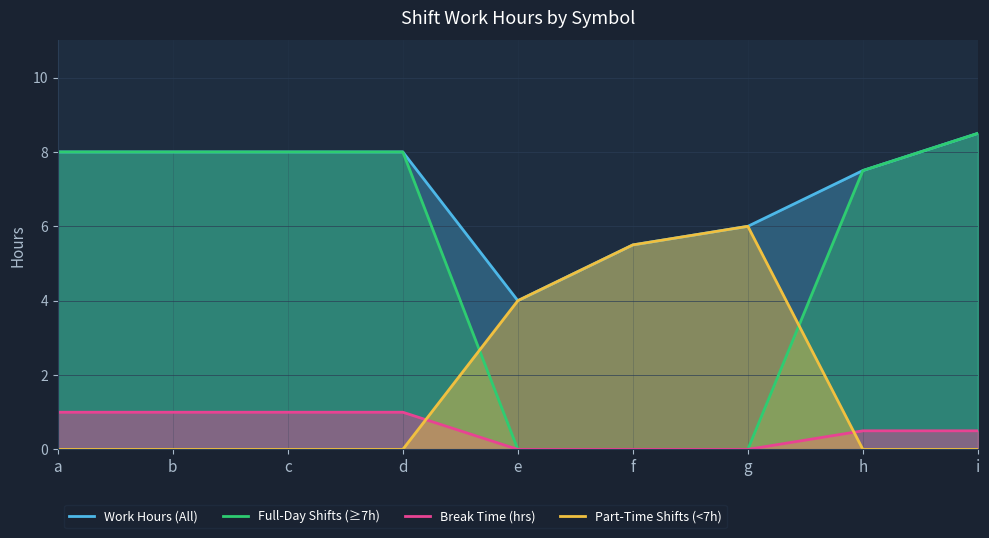

What is the difference between the maximum and minimum values in the Break Time (hrs) series?

1.0